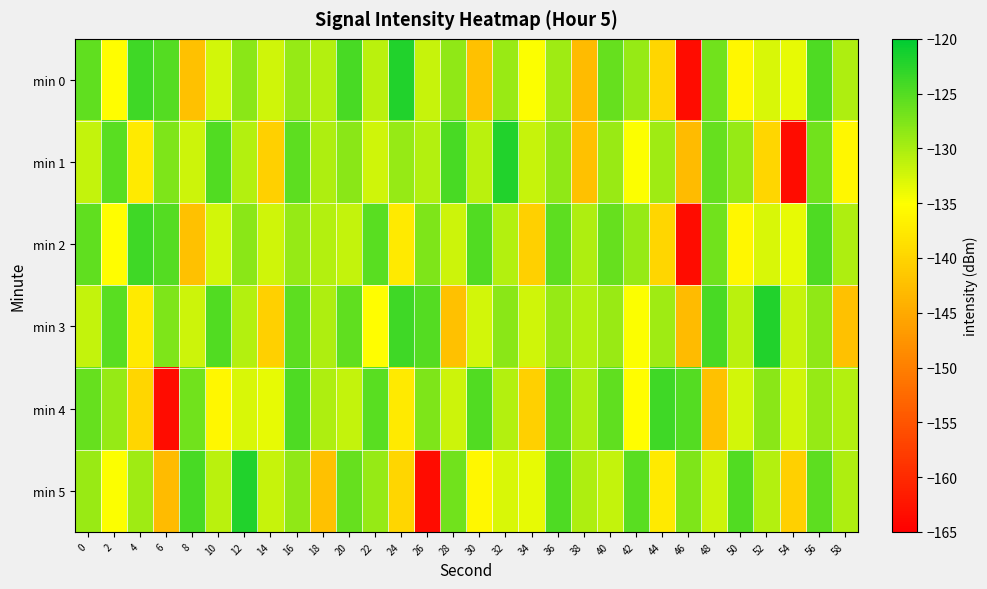

Reading left to right, list all the values displayed in this chart.

min 0: 0=-125.7	2=-135.2	4=-123.8	6=-125.1	8=-142.2	10=-132.4	12=-128.2	14=-132.2	16=-128.9	18=-130.6	20=-124.3	22=-131.0	24=-121.9	26=-131.7	28=-128.5	30=-142.2	32=-129.1	34=-134.9	36=-129.4	38=-142.9	40=-126.1	42=-128.8	44=-139.7	46=-163.4	48=-126.8	50=-135.9	52=-132.8	54=-133.7	56=-124.6	58=-130.2
min 1: 0=-131.4	2=-125.3	4=-137.4	6=-127.5	8=-132.0	10=-124.8	12=-130.7	14=-140.5	16=-125.5	18=-130.3	20=-128.2	22=-132.2	24=-128.9	26=-130.6	28=-124.3	30=-131.0	32=-121.9	34=-131.7	36=-128.5	38=-142.2	40=-129.1	42=-134.9	44=-129.4	46=-142.9	48=-126.1	50=-128.8	52=-139.7	54=-163.4	56=-126.8	58=-135.9
min 2: 0=-125.7	2=-135.2	4=-123.8	6=-125.1	8=-142.2	10=-132.4	12=-128.2	14=-132.2	16=-128.9	18=-130.6	20=-131.4	22=-125.3	24=-137.4	26=-127.5	28=-132.0	30=-124.8	32=-130.7	34=-140.5	36=-125.5	38=-130.3	40=-126.1	42=-128.8	44=-139.7	46=-163.4	48=-126.8	50=-135.9	52=-132.8	54=-133.7	56=-124.6	58=-130.2
min 3: 0=-131.4	2=-125.3	4=-137.4	6=-127.5	8=-132.0	10=-124.8	12=-130.7	14=-140.5	16=-125.5	18=-130.3	20=-125.7	22=-135.2	24=-123.8	26=-125.1	28=-142.2	30=-132.4	32=-128.2	34=-132.2	36=-128.9	38=-130.6	40=-129.1	42=-134.9	44=-129.4	46=-142.9	48=-124.3	50=-131.0	52=-121.9	54=-131.7	56=-128.5	58=-142.2
min 4: 0=-126.1	2=-128.8	4=-139.7	6=-163.4	8=-126.8	10=-135.9	12=-132.8	14=-133.7	16=-124.6	18=-130.2	20=-131.4	22=-125.3	24=-137.4	26=-127.5	28=-132.0	30=-124.8	32=-130.7	34=-140.5	36=-125.5	38=-130.3	40=-125.7	42=-135.2	44=-123.8	46=-125.1	48=-142.2	50=-132.4	52=-128.2	54=-132.2	56=-128.9	58=-130.6
min 5: 0=-129.1	2=-134.9	4=-129.4	6=-142.9	8=-124.3	10=-131.0	12=-121.9	14=-131.7	16=-128.5	18=-142.2	20=-126.1	22=-128.8	24=-139.7	26=-163.4	28=-126.8	30=-135.9	32=-132.8	34=-133.7	36=-124.6	38=-130.2	40=-131.4	42=-125.3	44=-137.4	46=-127.5	48=-132.0	50=-124.8	52=-130.7	54=-140.5	56=-125.5	58=-130.3